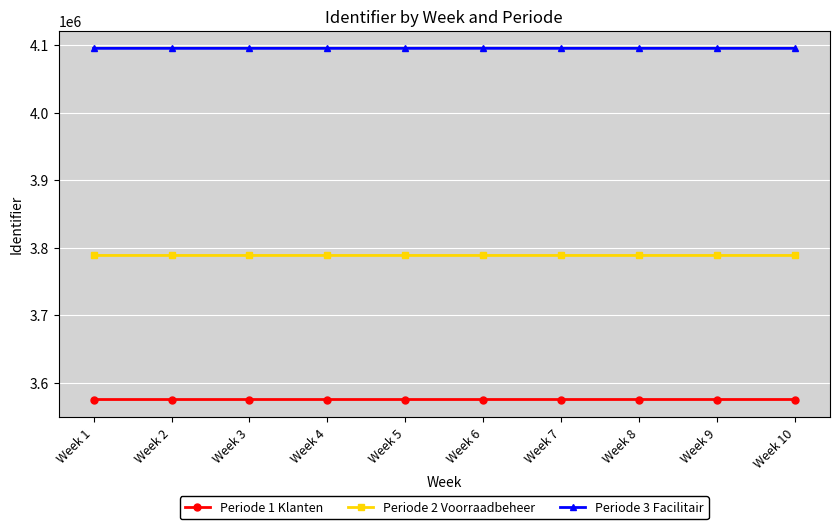

Is the value of Periode 2 Voorraadbeheer at Week 9 greater than the value of Periode 1 Klanten at Week 2?

Yes